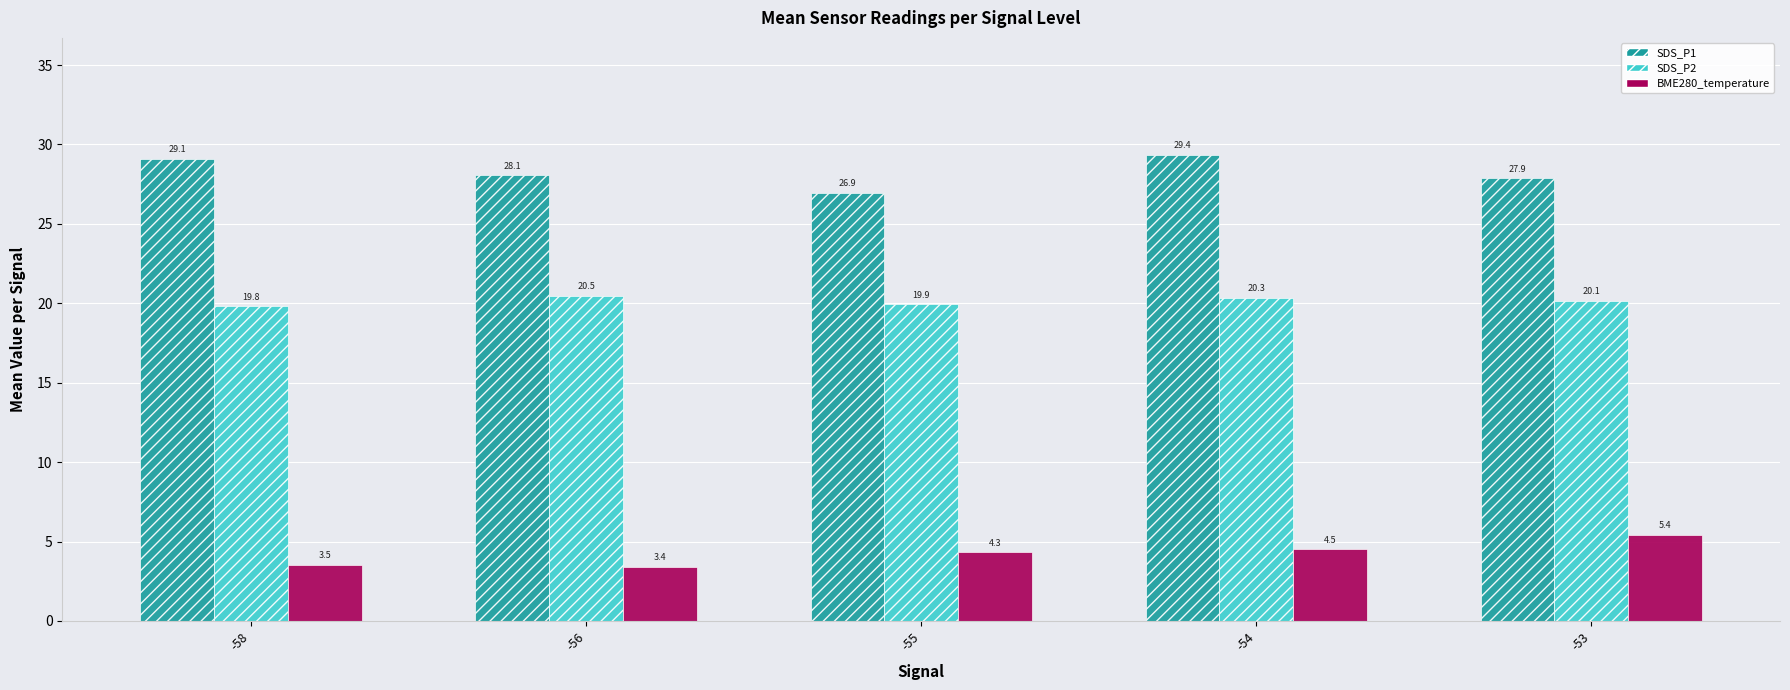

At how many categories does at least one series exceed 3?

5